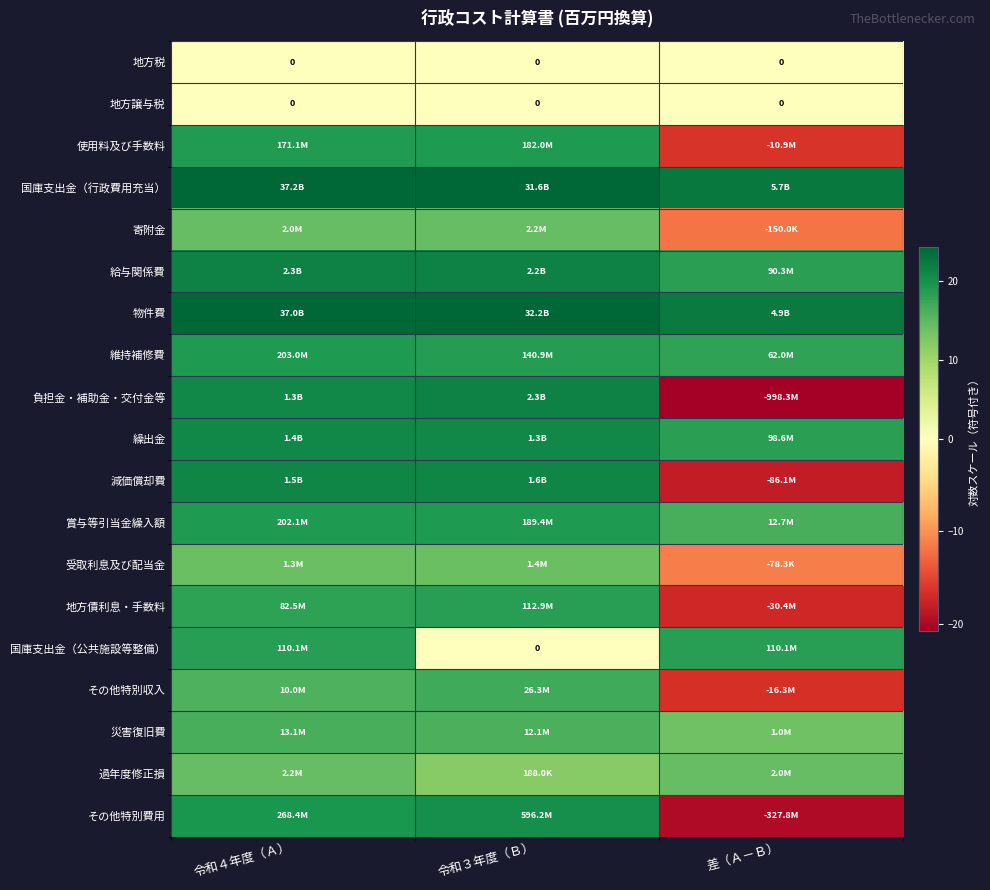

Rank the series by their maximum value, from lowest to highest.

地方税, 地方譲与税, 受取利息及び配当金, 過年度修正損, 寄附金, 災害復旧費, その他特別収入, 国庫支出金（公共施設等整備）, 地方債利息・手数料, 使用料及び手数料, 賞与等引当金繰入額, 維持補修費, その他特別費用, 繰出金, 減価償却費, 給与関係費, 負担金・補助金・交付金等, 物件費, 国庫支出金（行政費用充当）